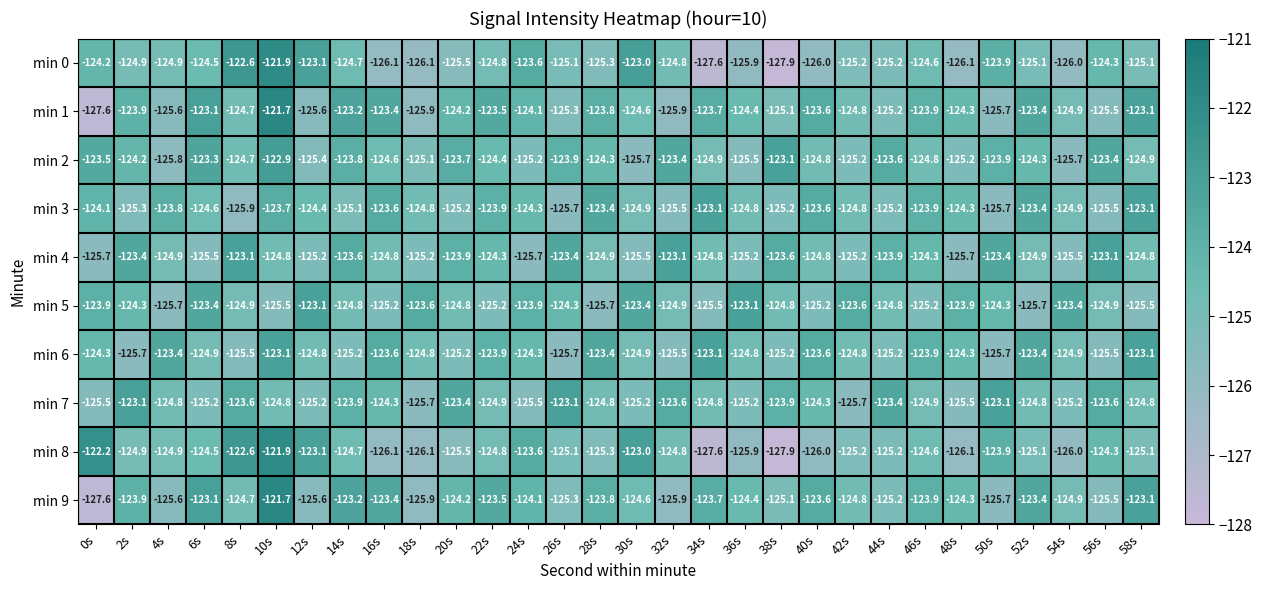

Is it true that min 7 equals -198.4 at 50s?

False